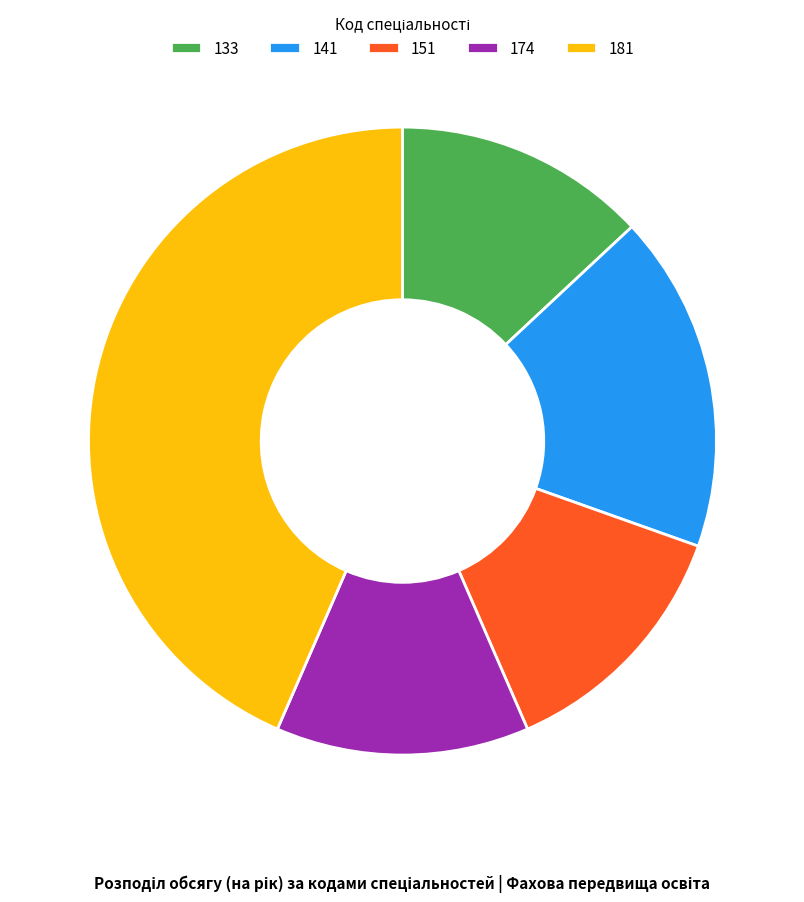

What is the ratio of the value at 141 to the value at 174?

1.3